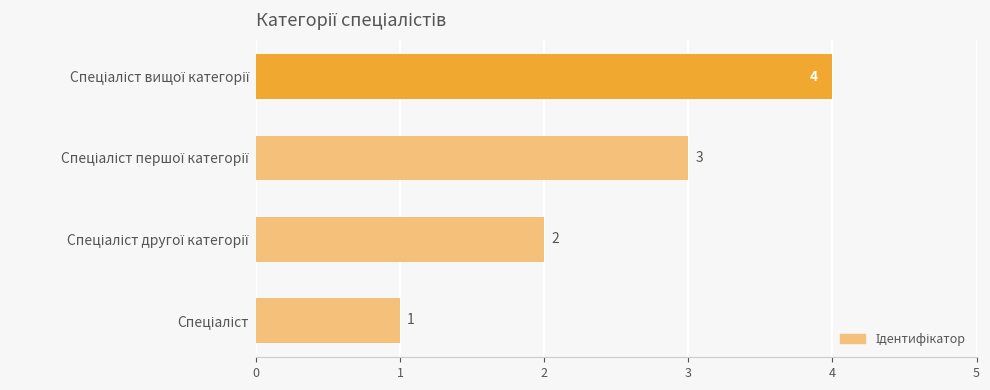

How many series are shown in this chart?

1